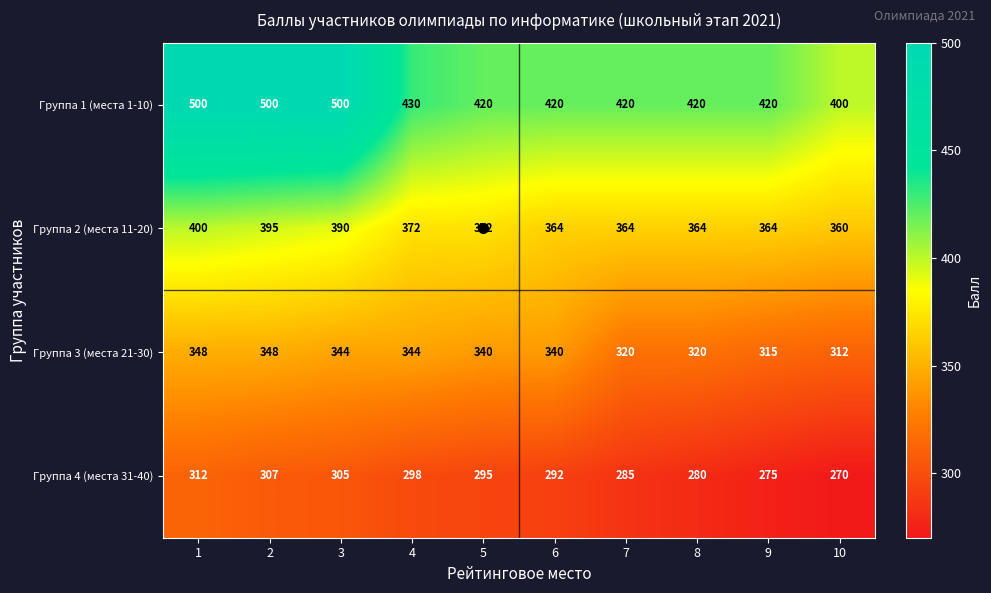

Which series has the widest spread of values?

Группа 1 (места 1-10)